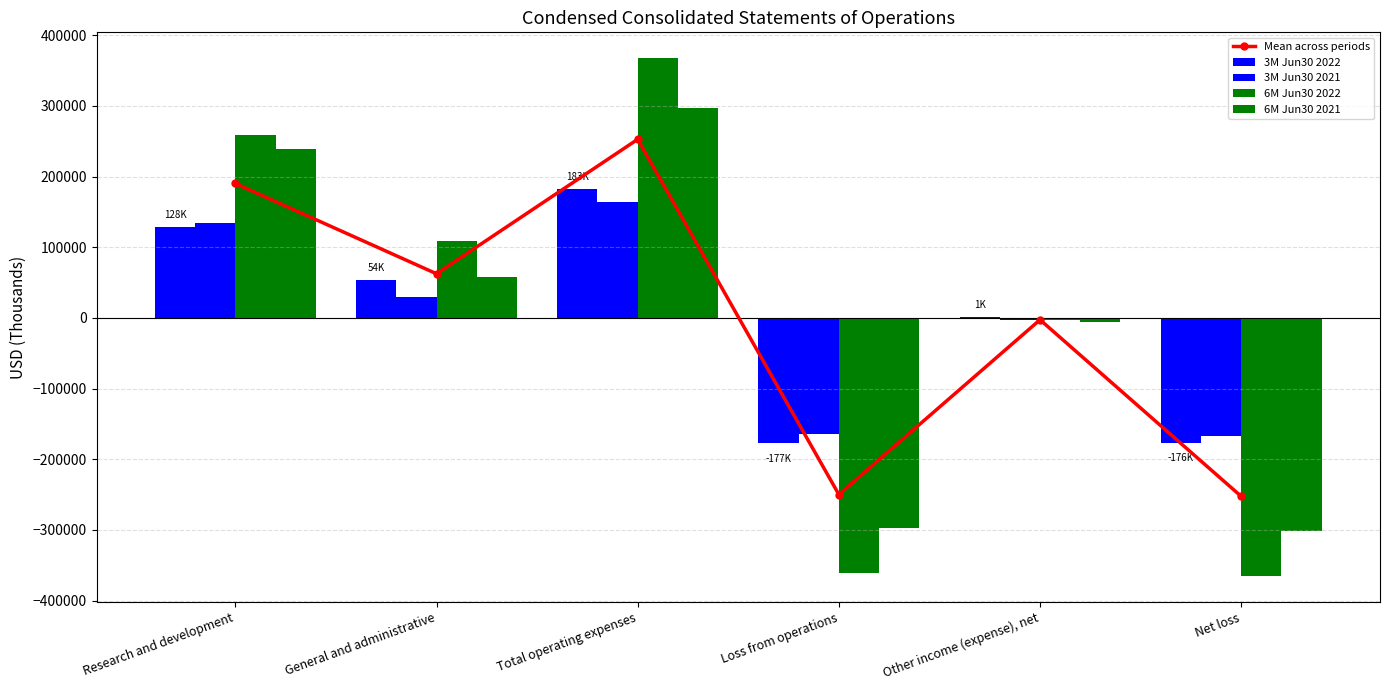

How many values in 6M Jun30 2022 are below zero?

3